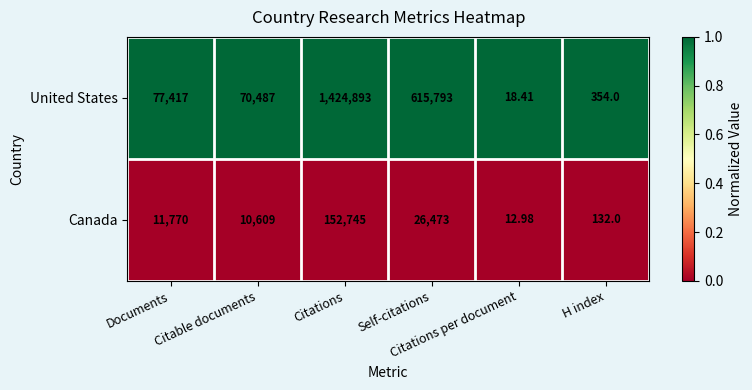

Which series has the widest spread of values?

United States